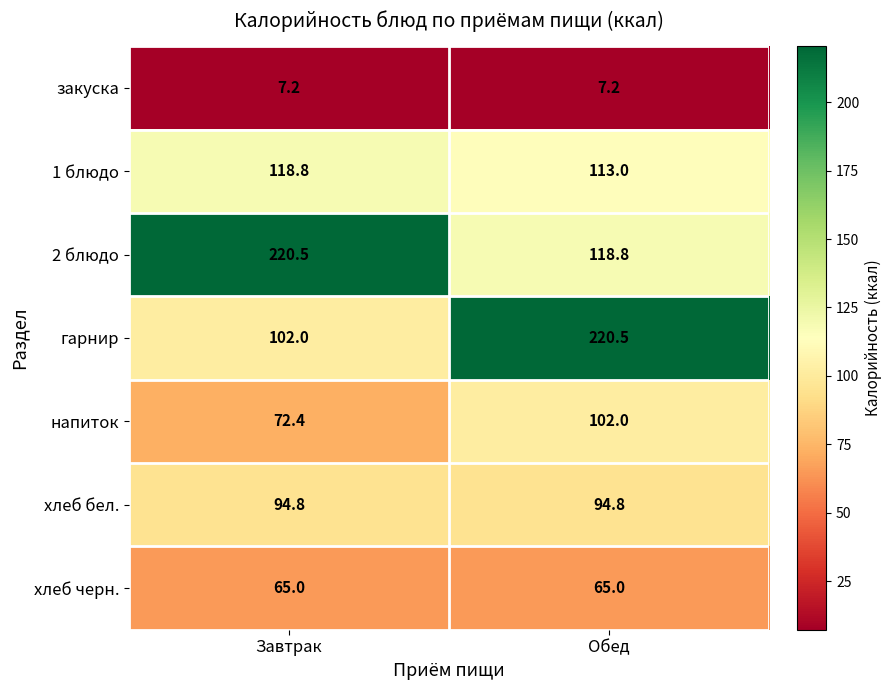

Read the 1 блюдо value at Обед.

113.0